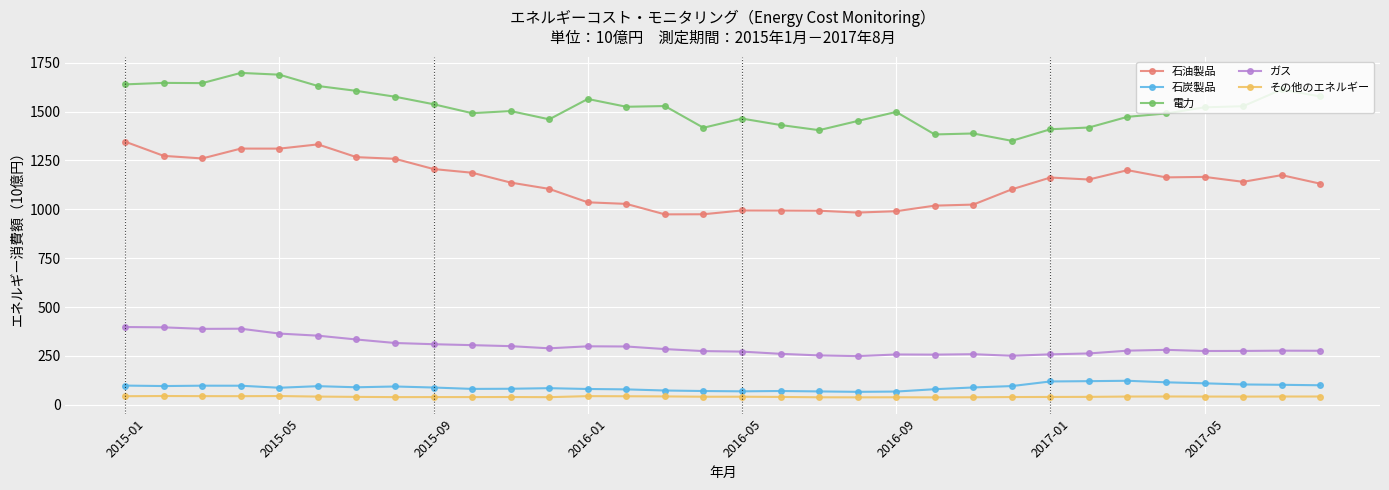

Which series has the largest total across all categories?

電力